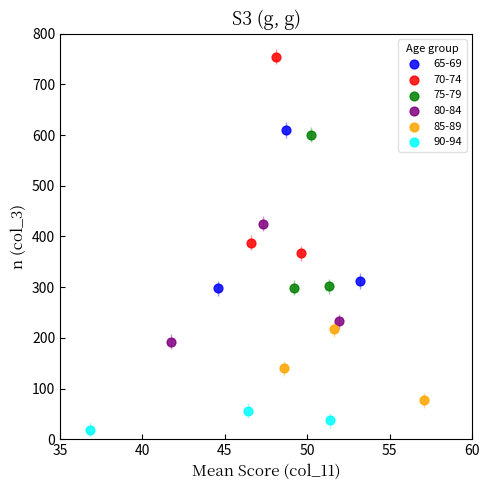

Which series has the widest spread of Y values?

70-74